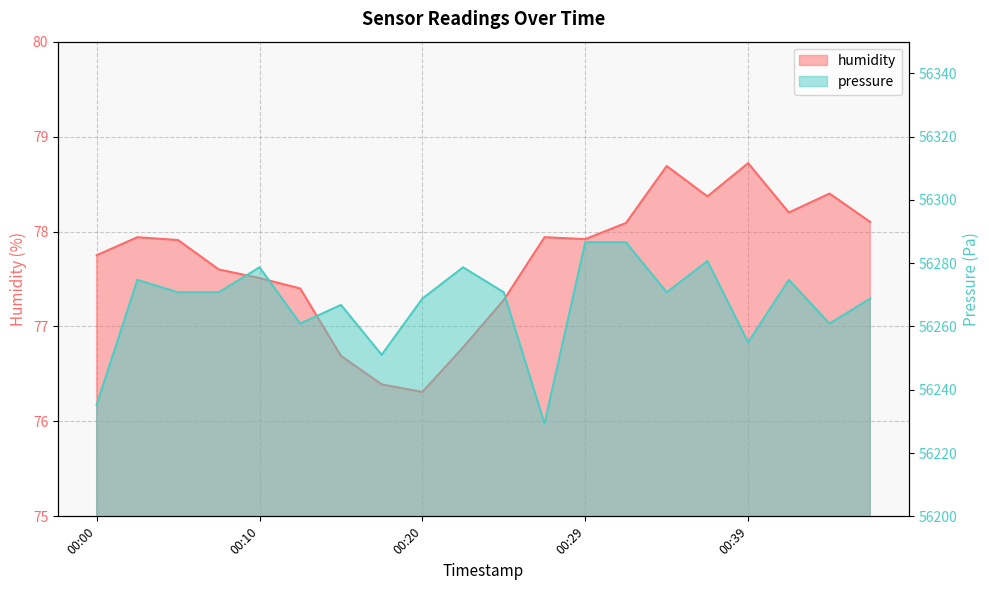

True or false: humidity and pressure cross at least once.

False